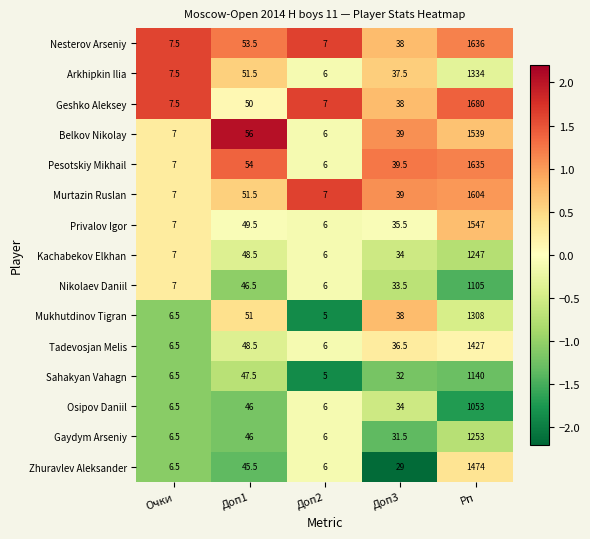

What is the maximum value shown in the chart?

1680.0